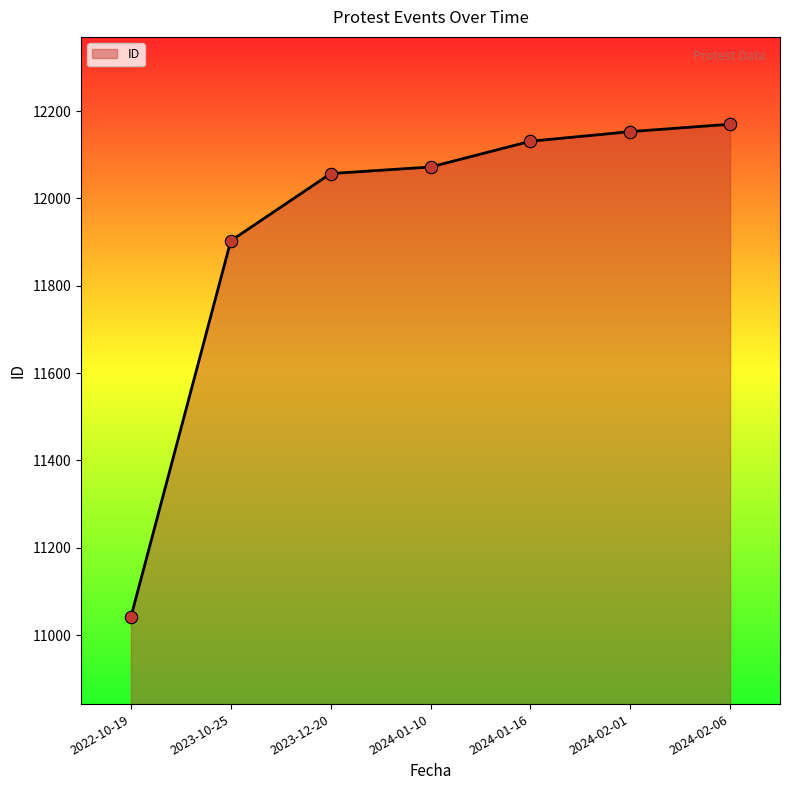

Between 2024-01-10 and 2024-02-06, which is larger?

2024-02-06